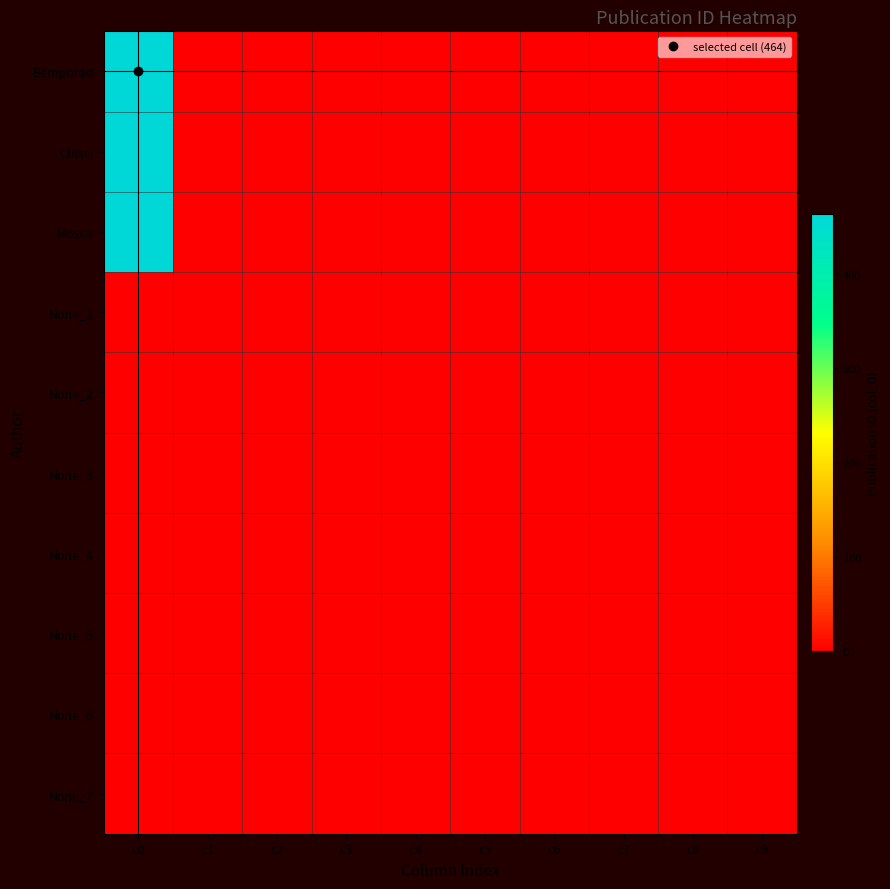

How many series are shown in this chart?

10